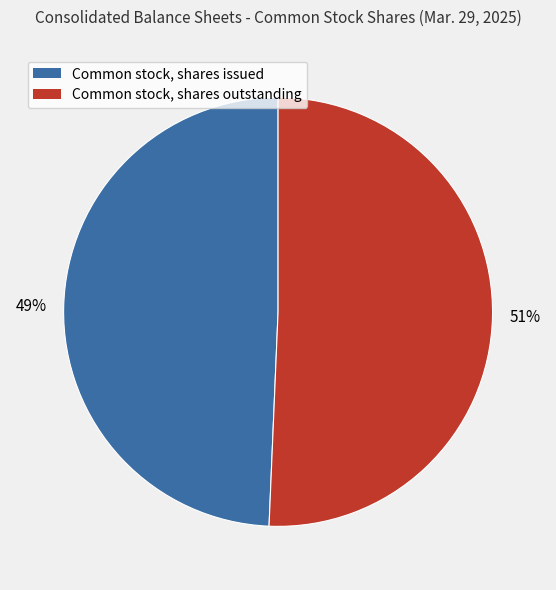

Count the number of slices in the pie.

2